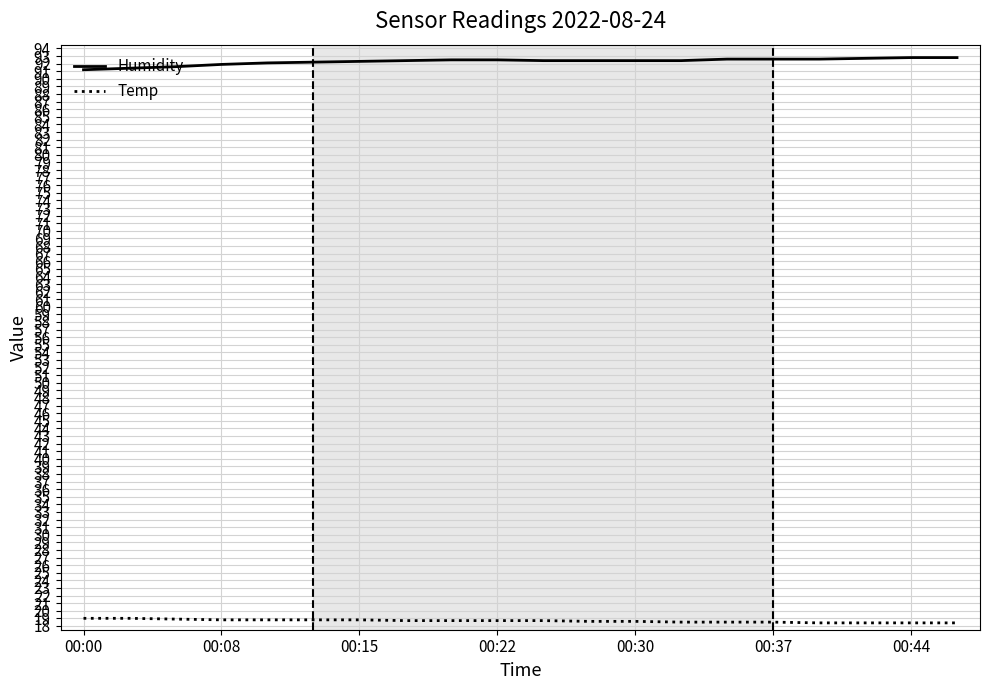

How many distinct data groups are displayed?

2